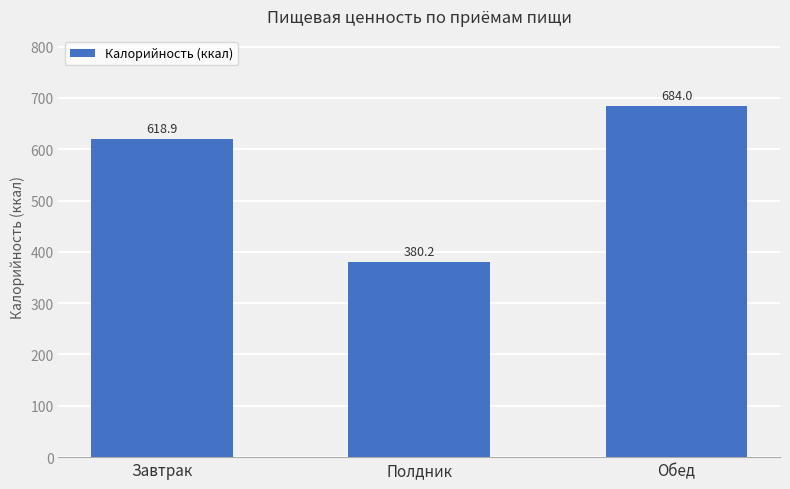

List the labels in order of value, largest first.

Обед, Завтрак, Полдник